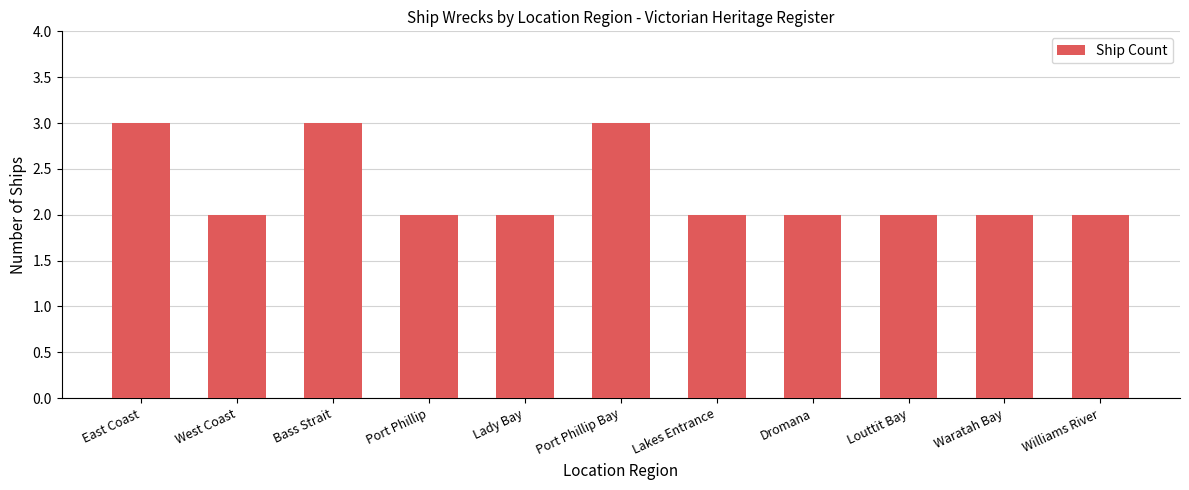

What position from the right is West Coast?

10